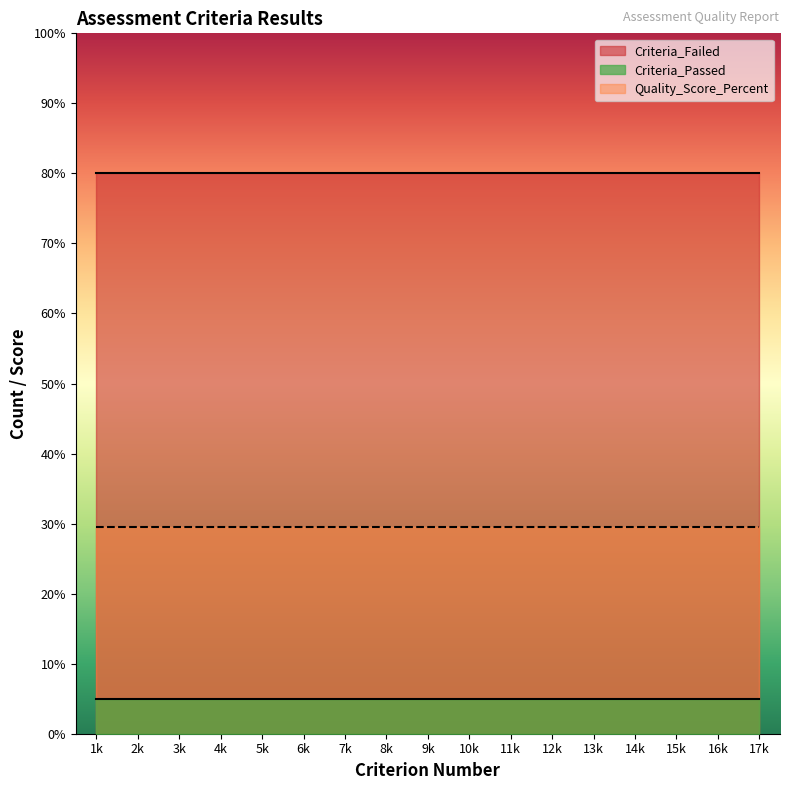

At which category does the chart reach its minimum across all series?

1